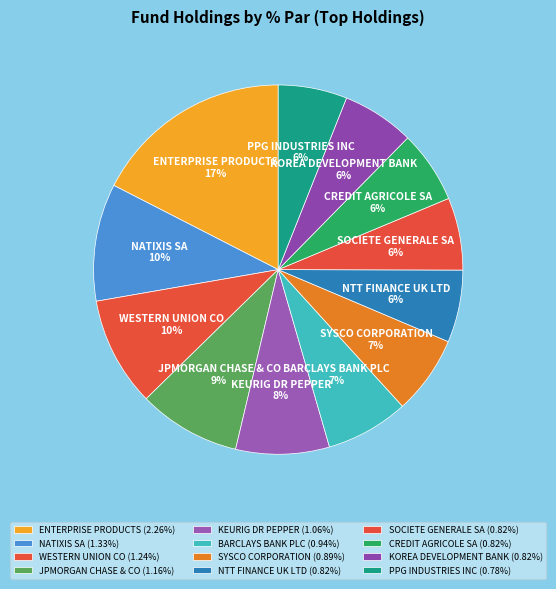

Is PPG INDUSTRIES INC the majority of the pie?

No